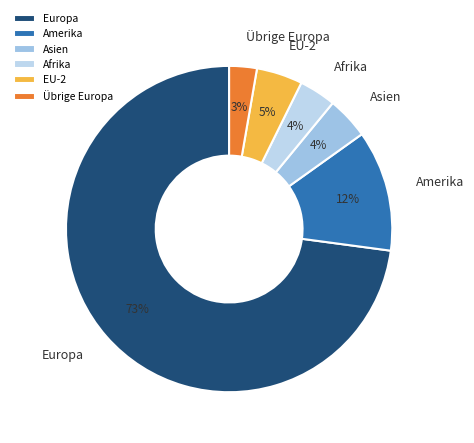

To the nearest percent, what is the difference between the EU-2 and Übrige Europa slice percentages?

2%